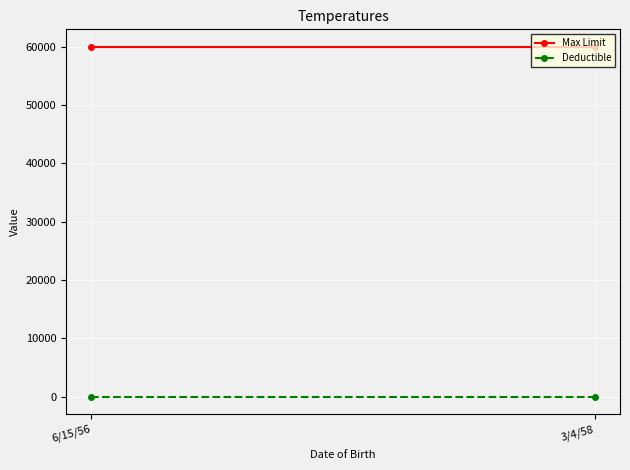

Which series has the largest total across all categories?

Max Limit